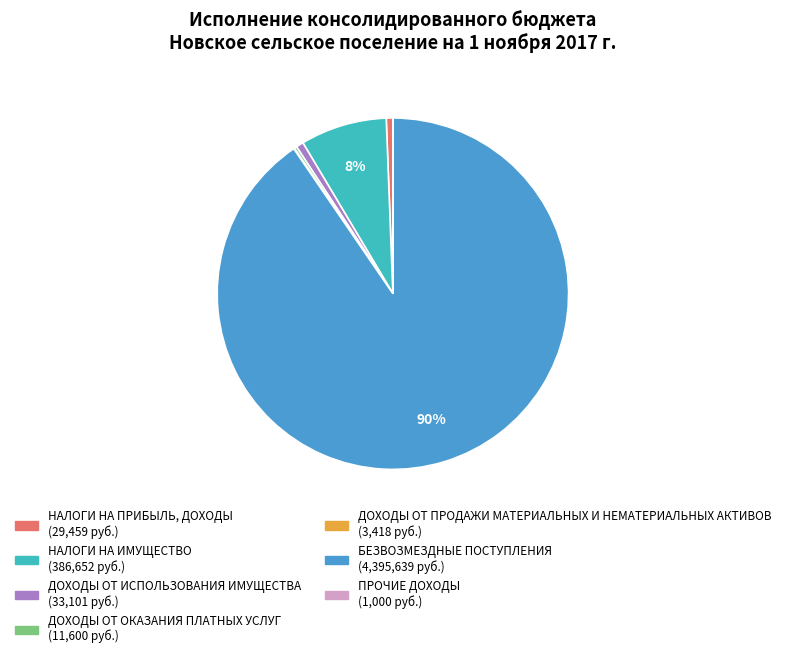

To the nearest percent, what is the difference between the largest and smallest slice percentages?

90%